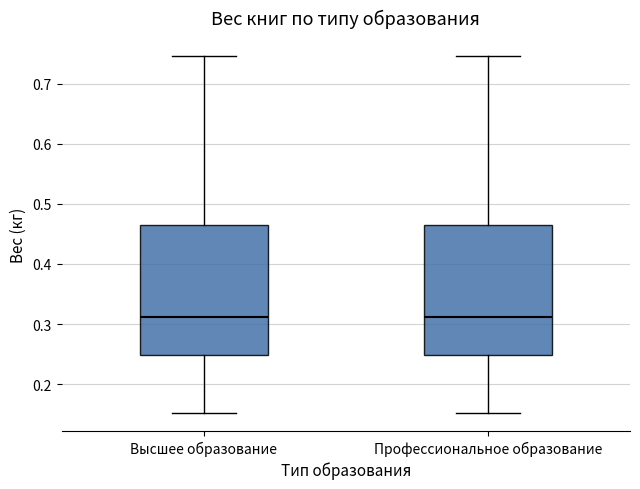

Where is the upper edge of the box for Высшее образование on the y-axis? The values are not printed on the chart, so give them approximately, as read against the axis.

0.46